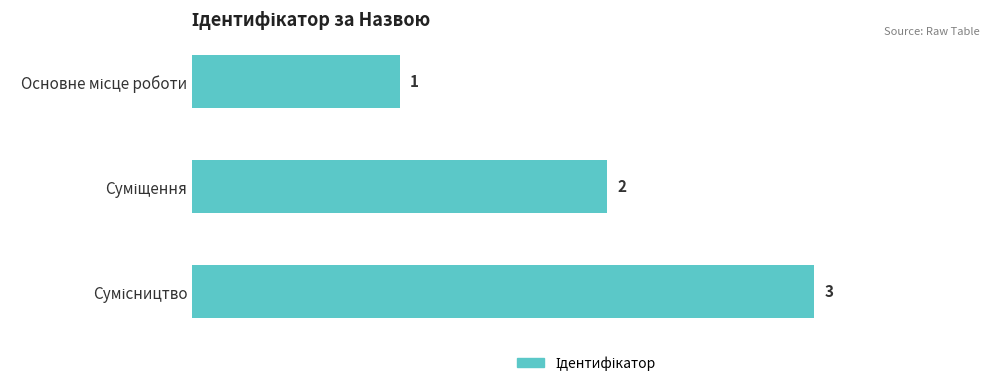

What is the value of the 1st bar from the top?

1